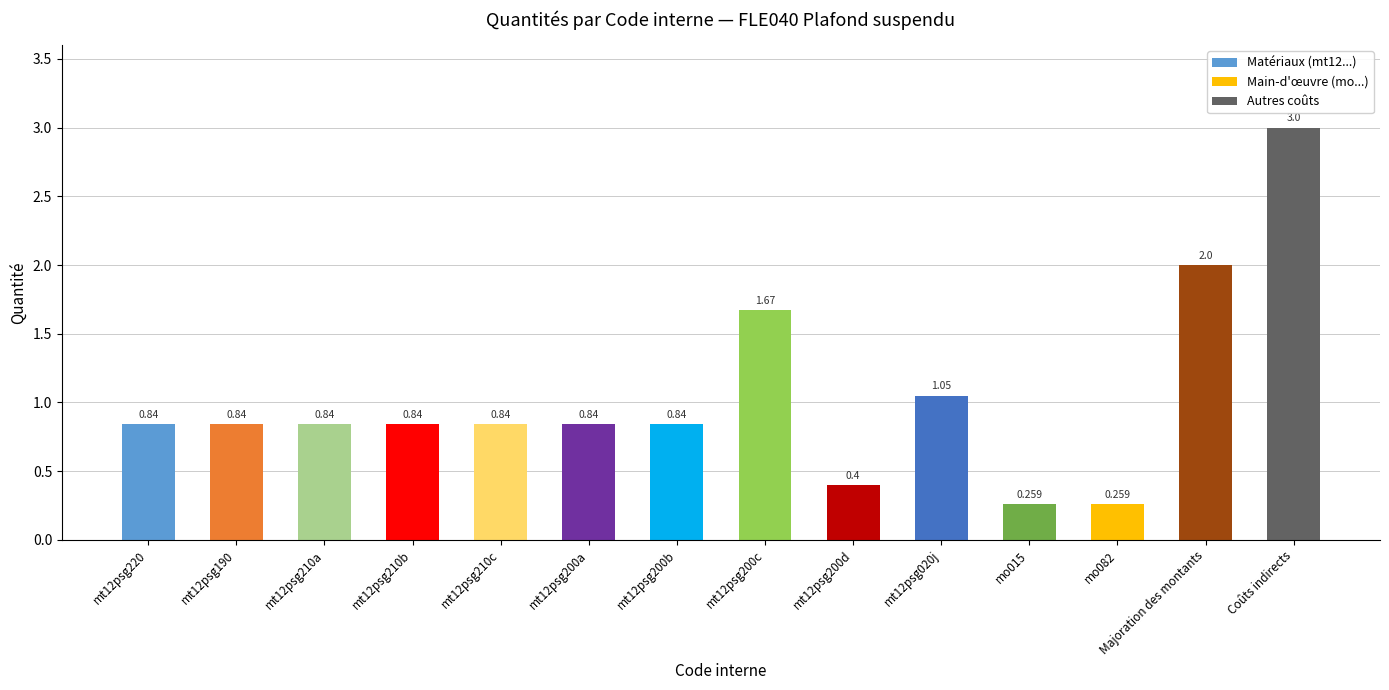

What is the sum of all values?

14.5